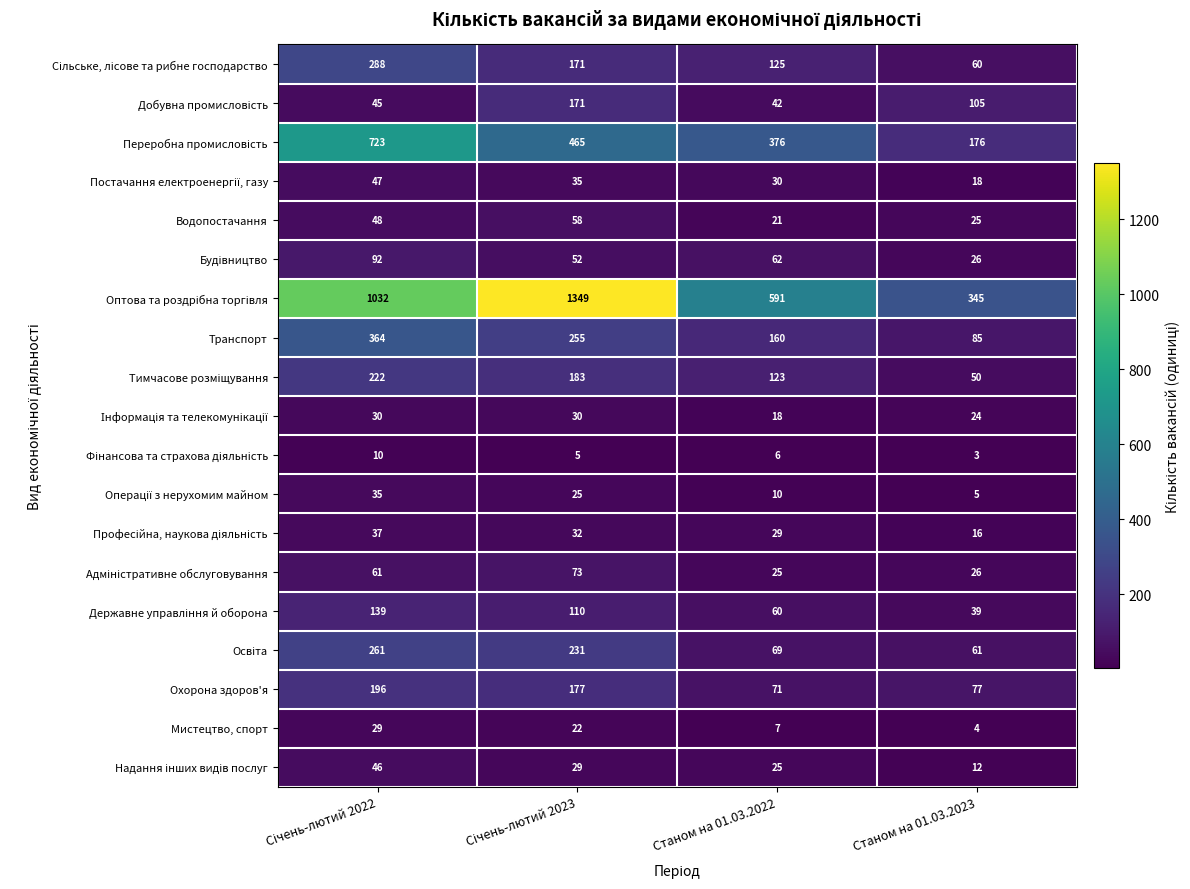

What is the difference between the highest and lowest values at Станом на 01.03.2022?

585